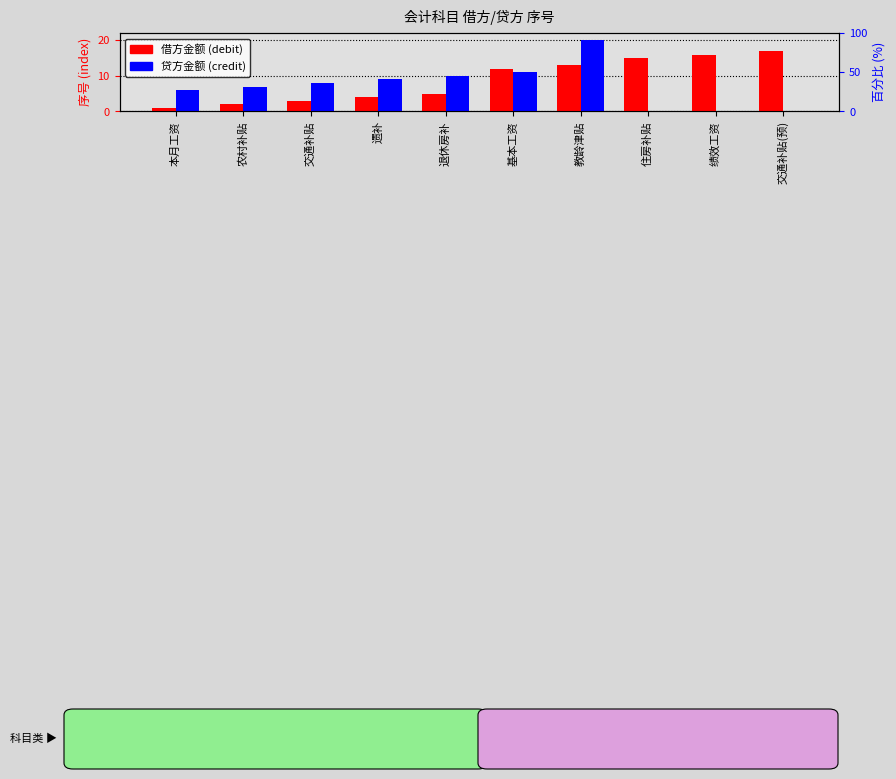

What position from the left is 住房补贴?

8